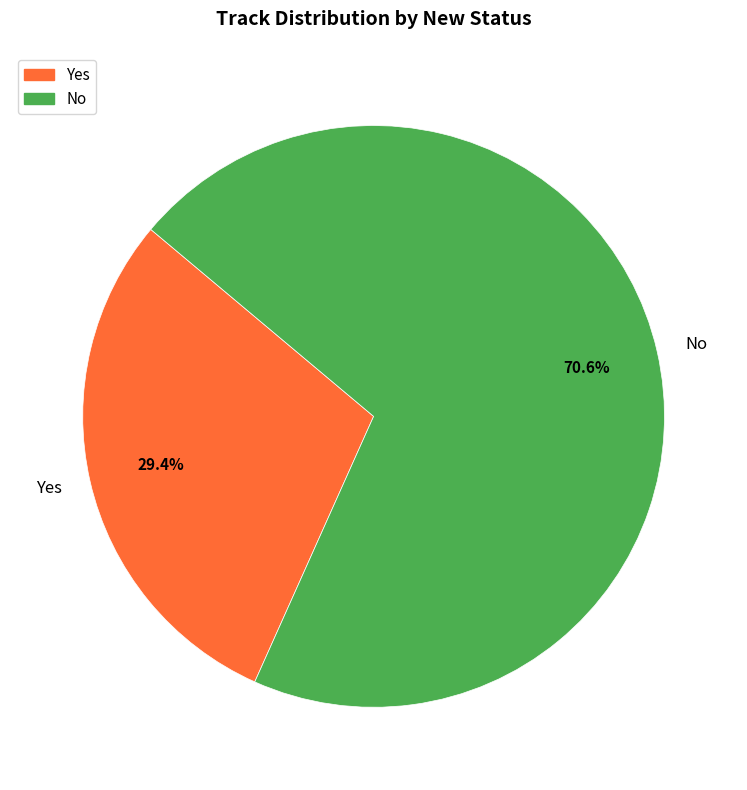

Which slice is the smallest?

Yes